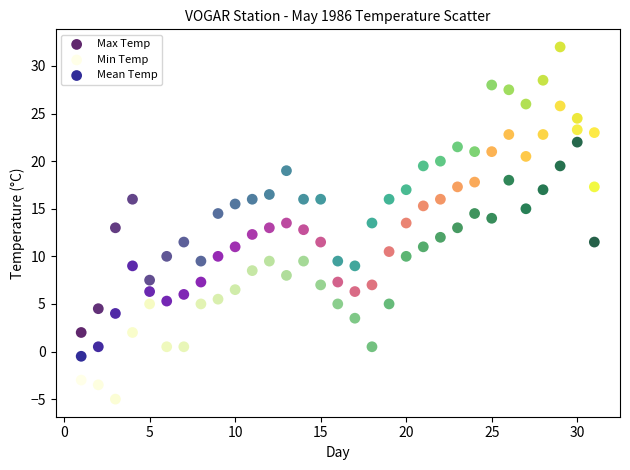

Across all data points, what is the range of X values (max minus min)?

30.0